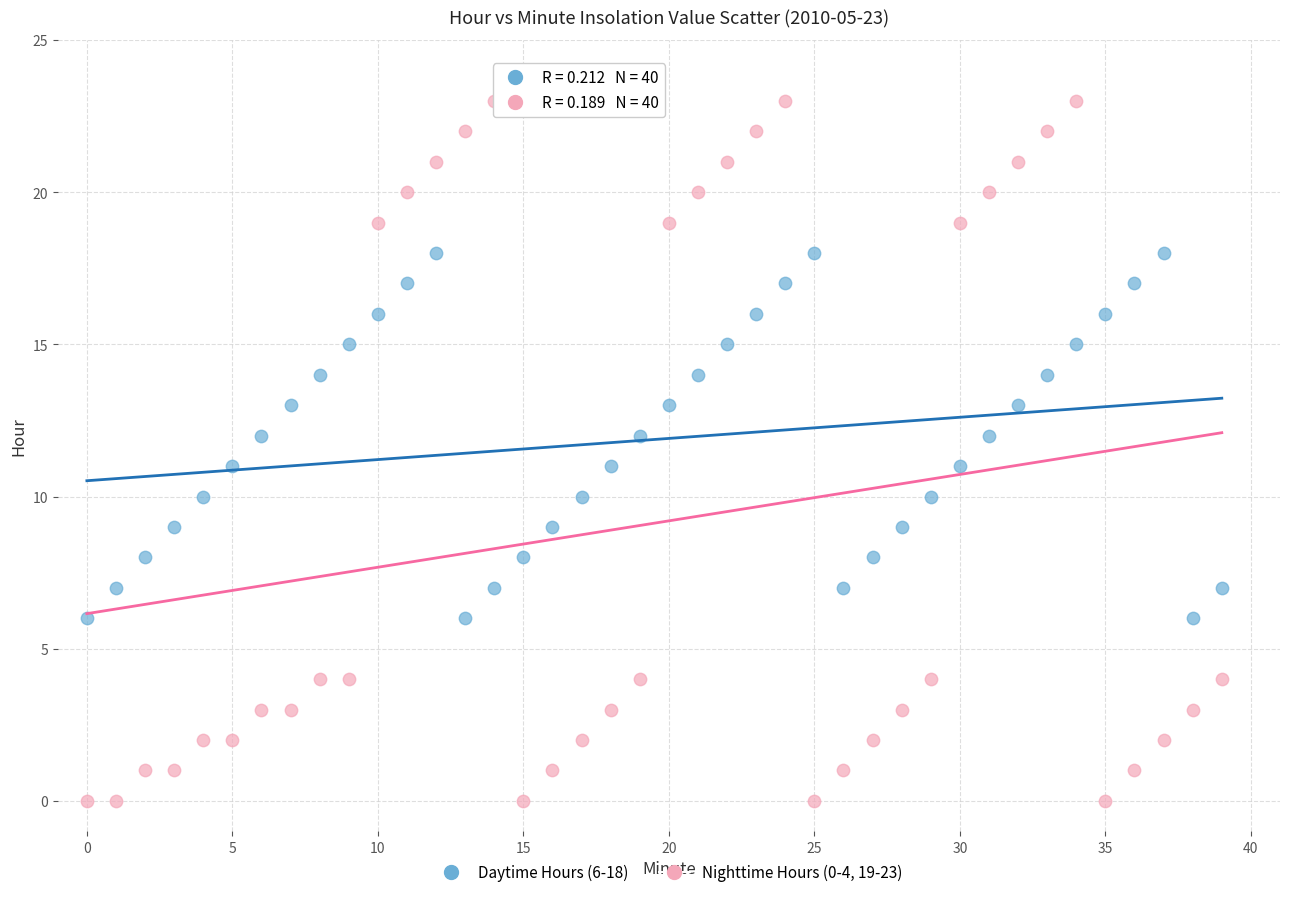

Which series reaches the minimum Y coordinate?

Nighttime Hours (0-4, 19-23)